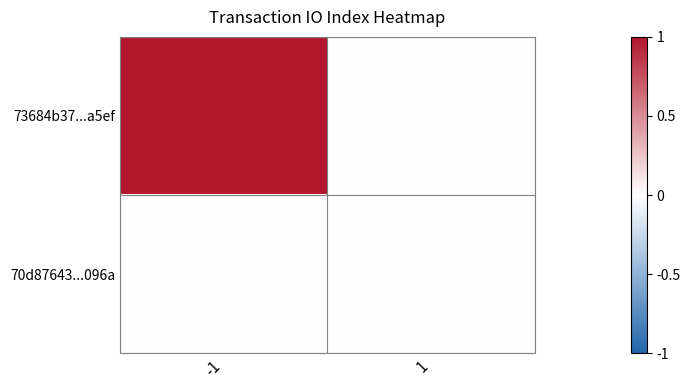

What is the difference between the highest and lowest values at -1?

1